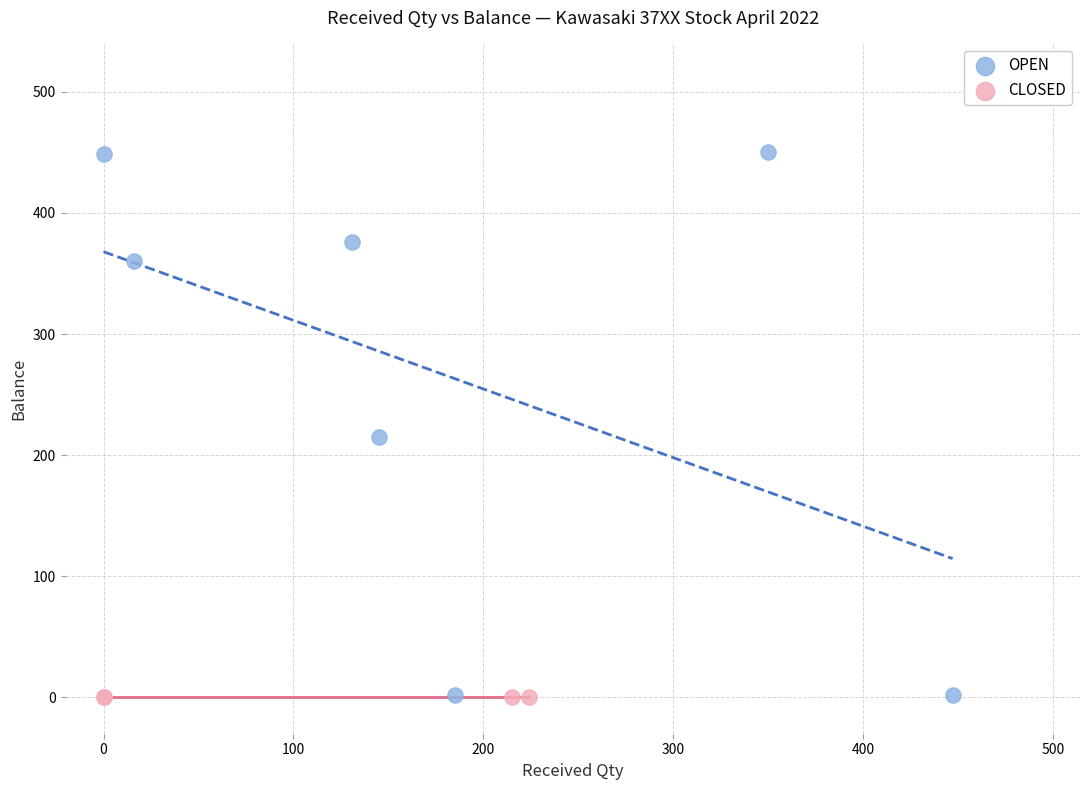

Which series contains the highest Y value?

OPEN